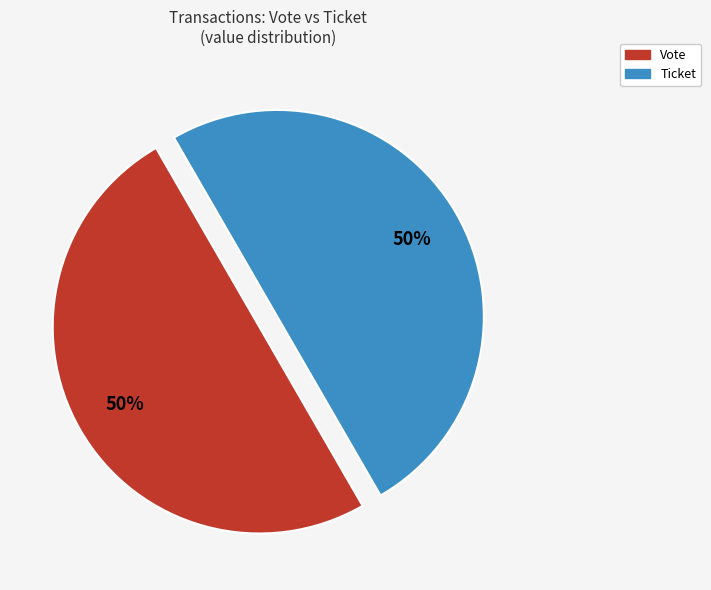

To the nearest percent, what is the average slice percentage?

50%